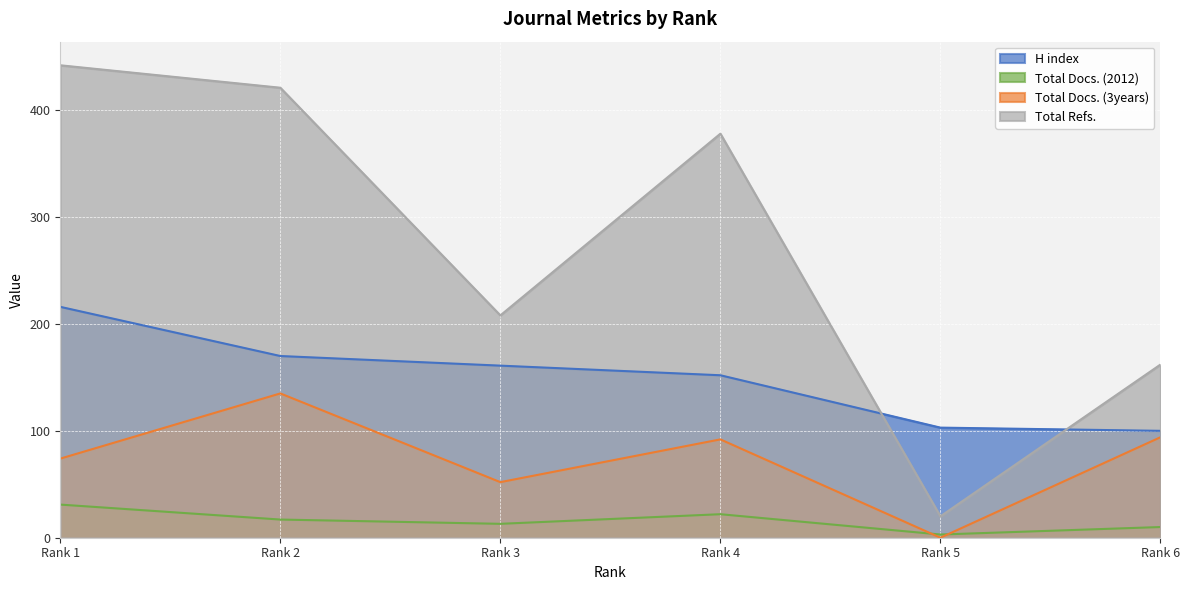

List the series in order of their peak value, lowest first.

Total Docs. (2012), Total Docs. (3years), H index, Total Refs.